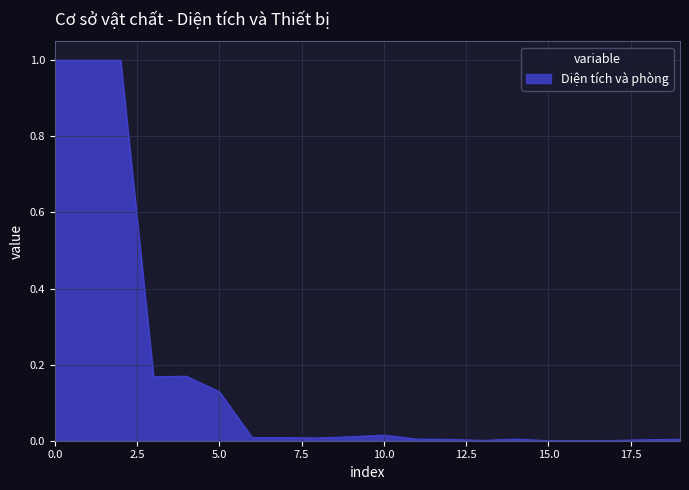

What is the difference between the maximum and minimum values?

1.0